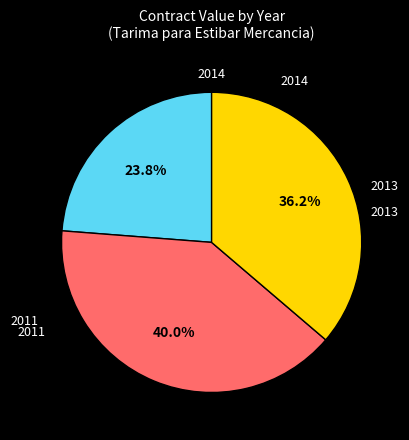

Does any single category account for the majority?

No